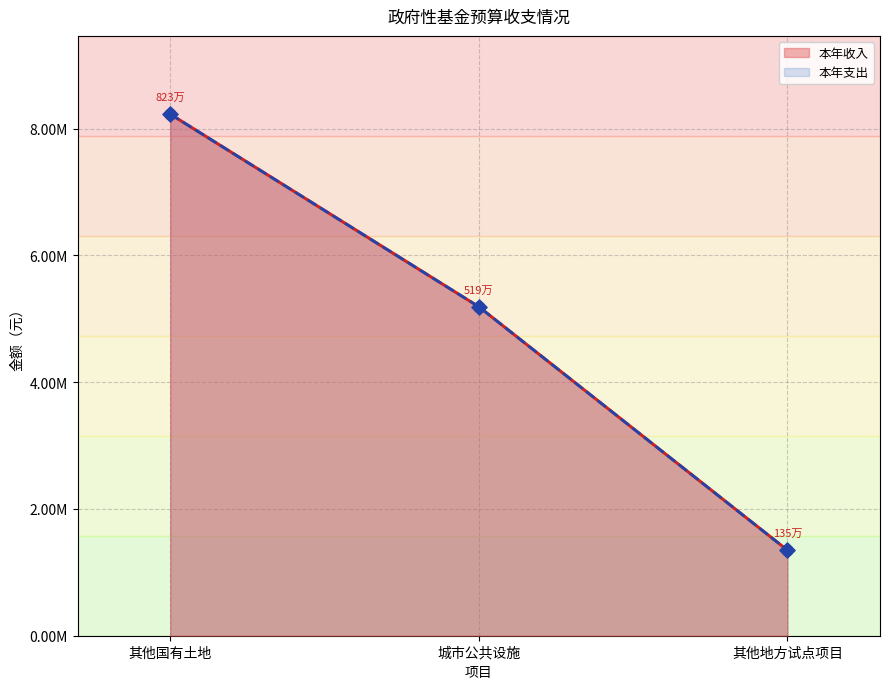

What is the total value across all series at 其他地方试点项目?

2700000.0